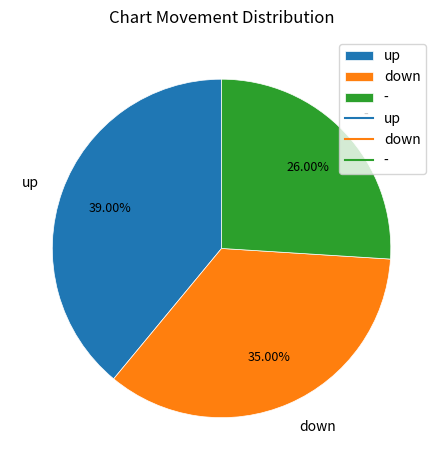

What percentage is the down slice, to the nearest percent?

35%